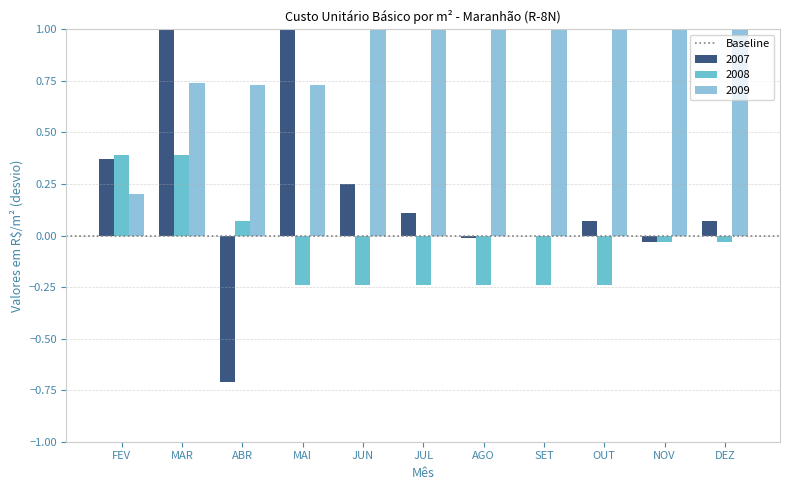

How many values in 2008 are above zero?

3